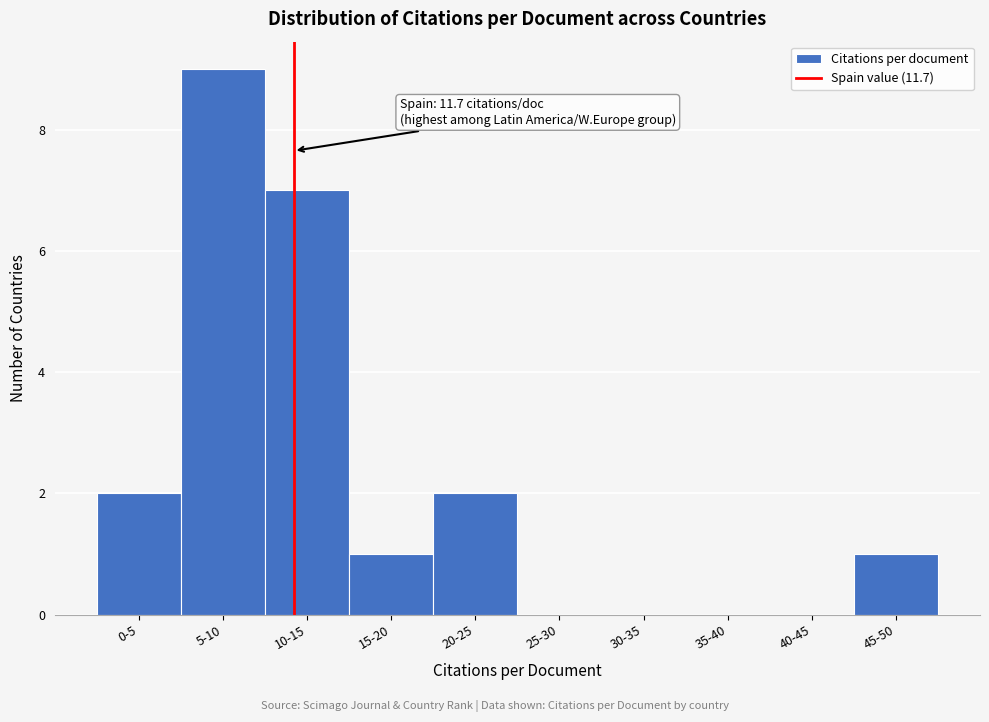

Reading right to left, transcribe all the data shown in this chart.

45-50=1	40-45=0	35-40=0	30-35=0	25-30=0	20-25=2	15-20=1	10-15=7	5-10=9	0-5=2